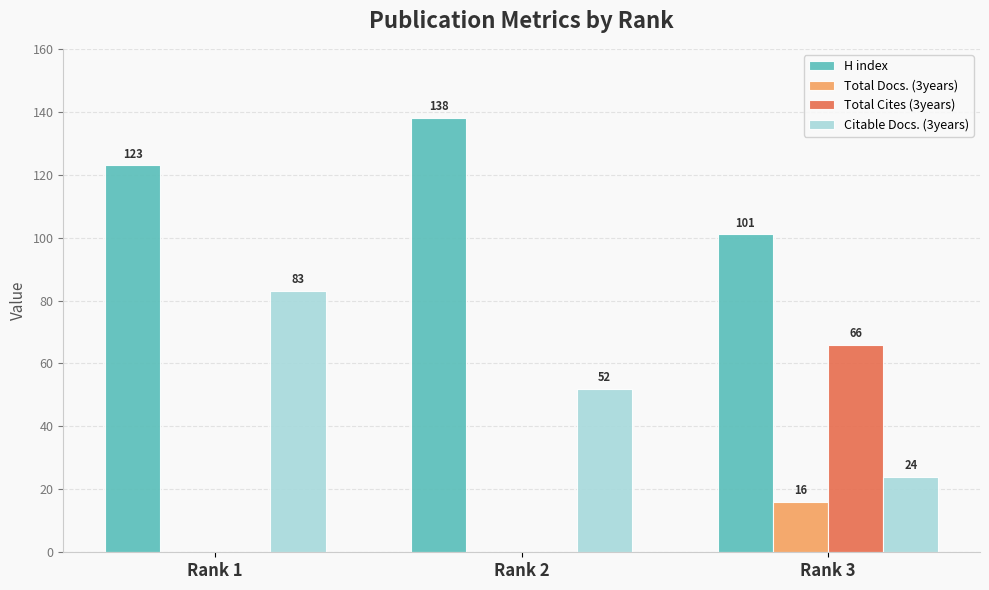

Which series changed the most between Rank 1 and Rank 3?

Total Cites (3years)